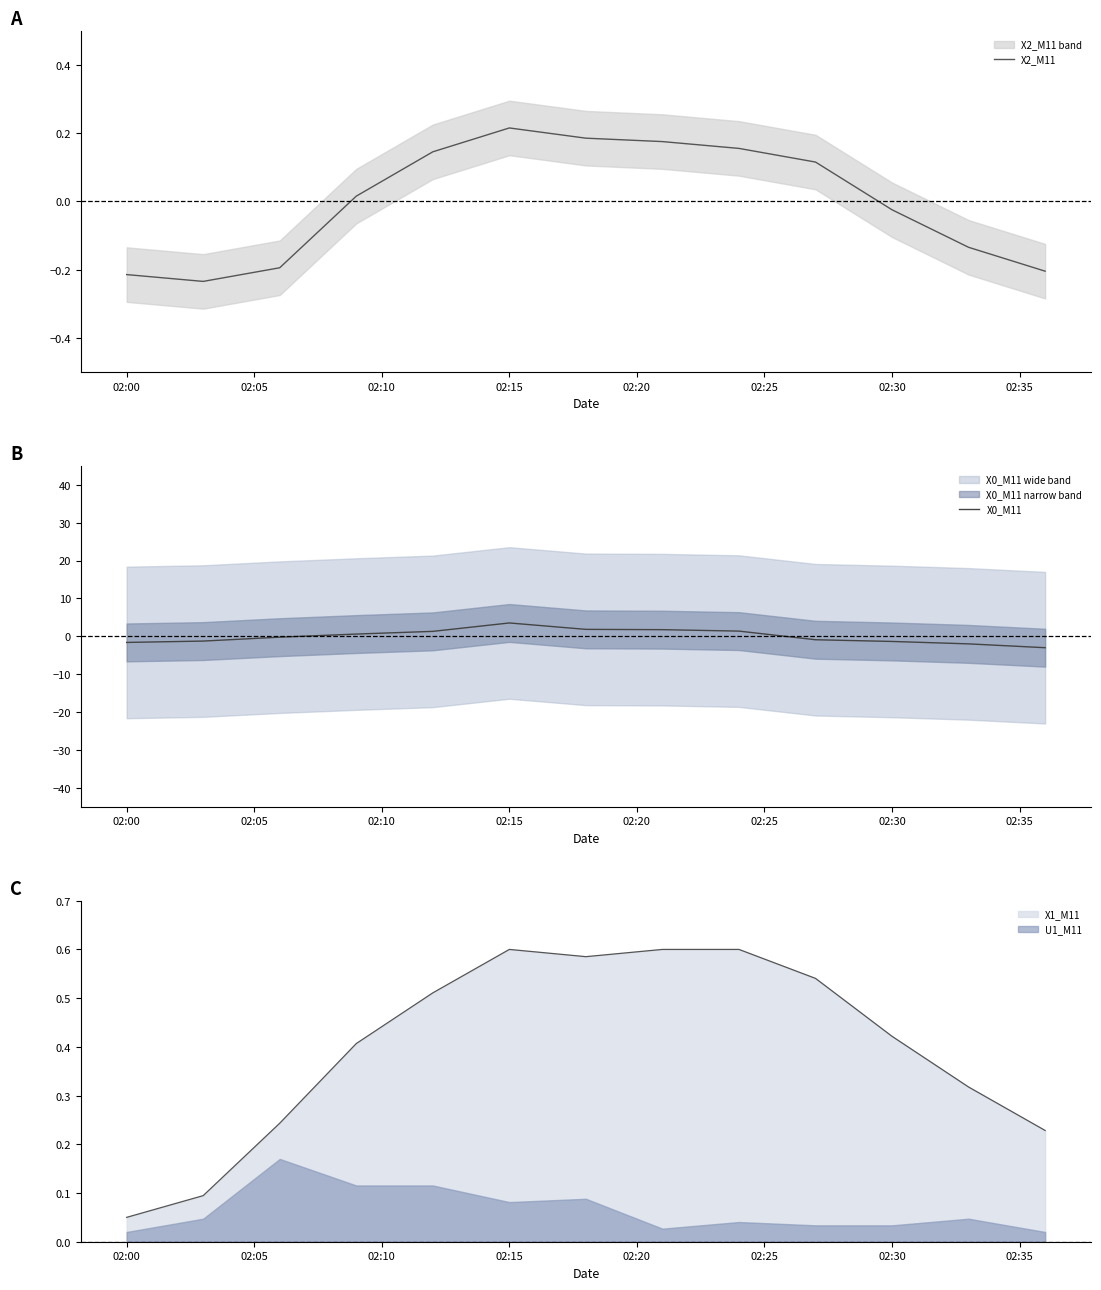

What is the lowest value of the X0_M11 series?

-3.0